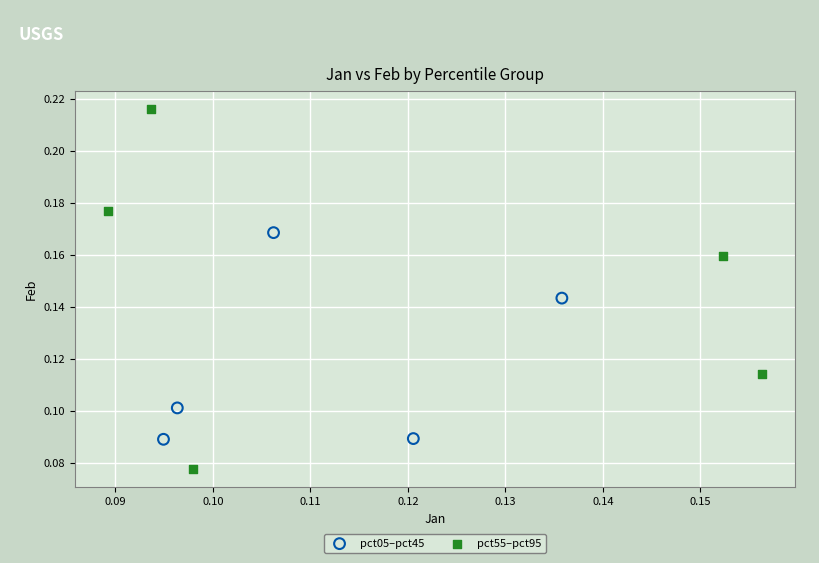

Which series contains the lowest Y value?

pct55–pct95